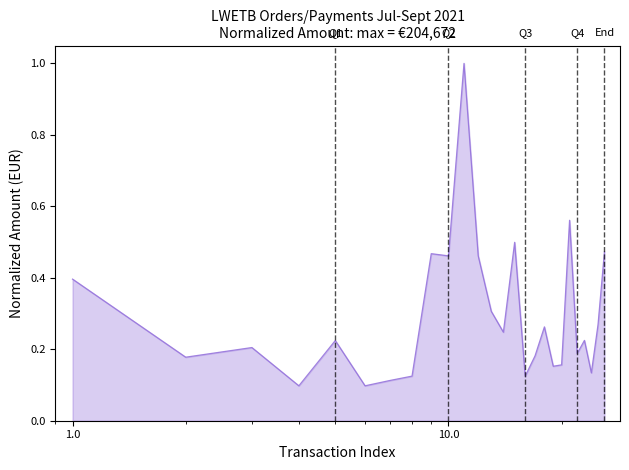

What is the difference between the maximum and minimum values?

0.9